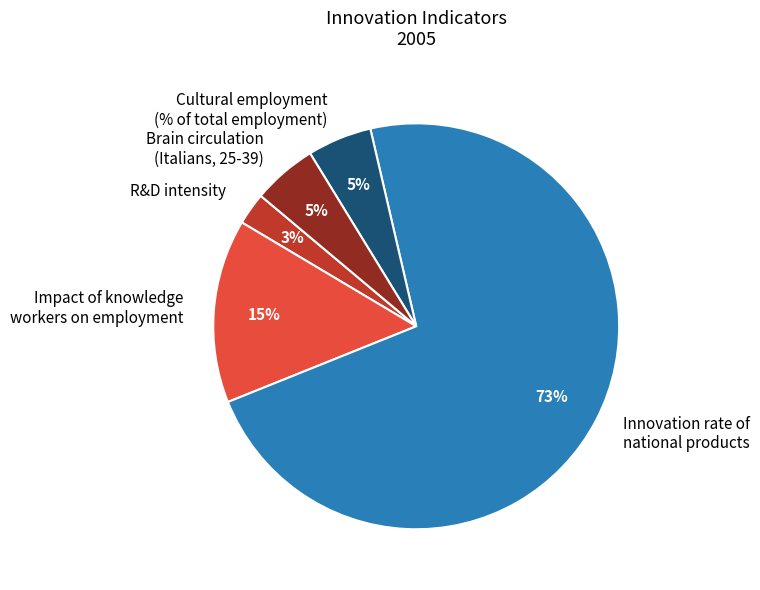

Is it true that Impact of knowledge workers on employment is 15% of the pie?

True